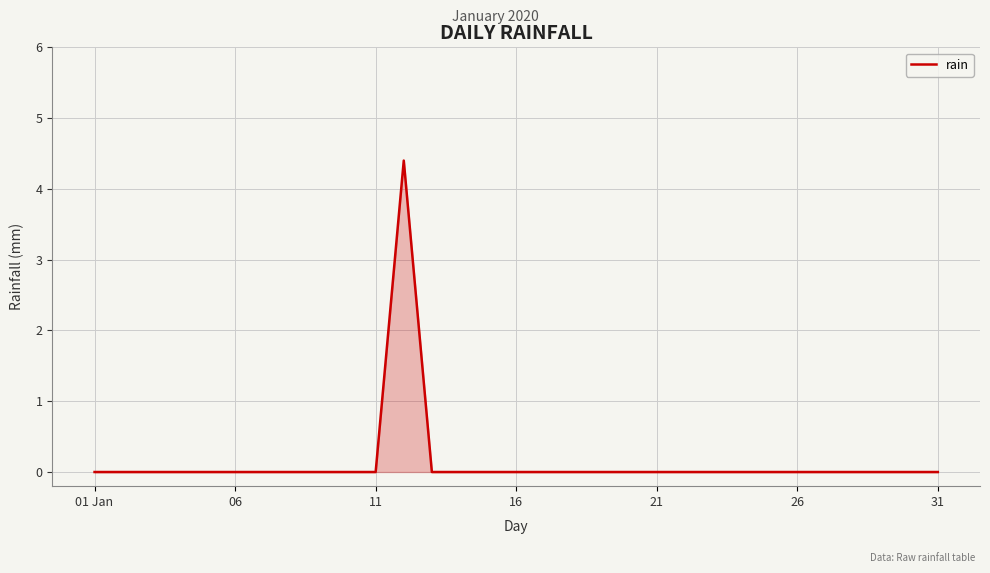

What is the greatest value displayed?

4.4